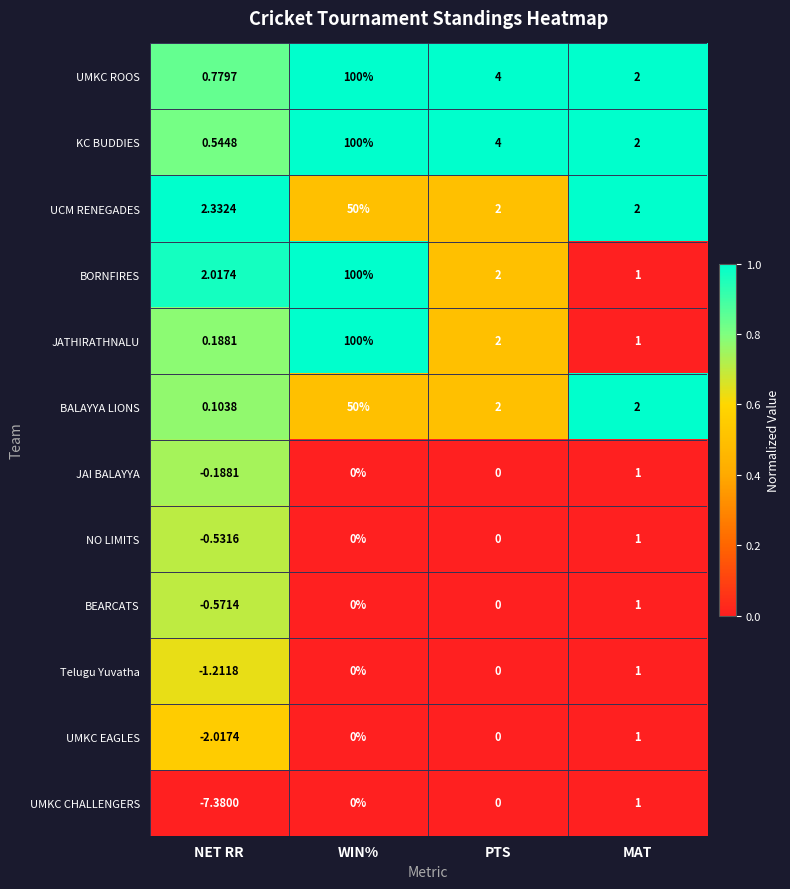

Rank the categories by UMKC ROOS value from highest to lowest.

WIN%, PTS, MAT, NET RR